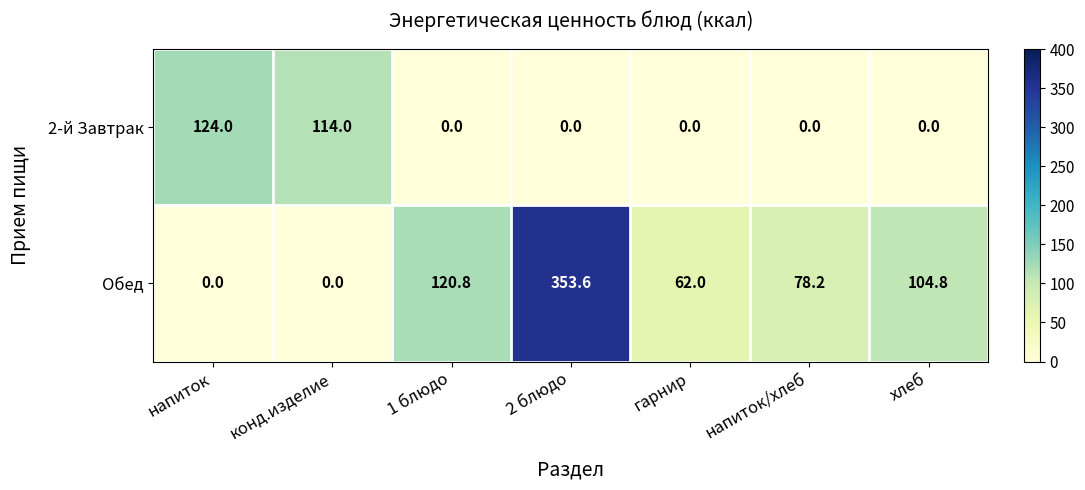

What is the sum of the 2-й Завтрак values at напиток and хлеб?

124.0